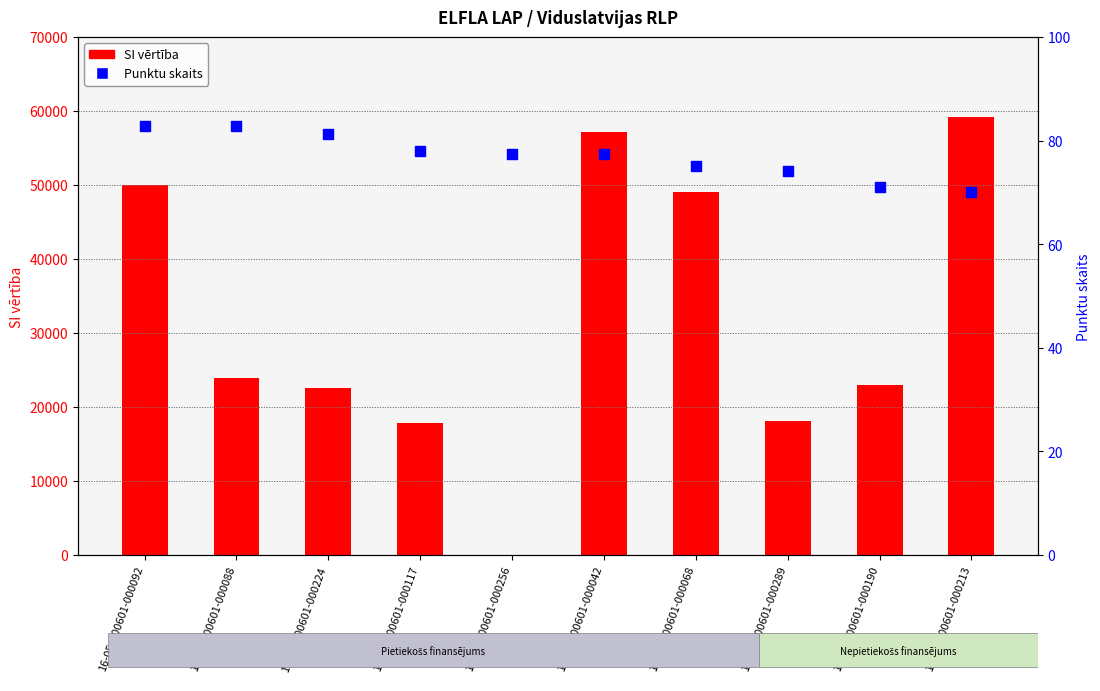

What are all the series names shown in the legend?

SI vērtība, Punktu skaits